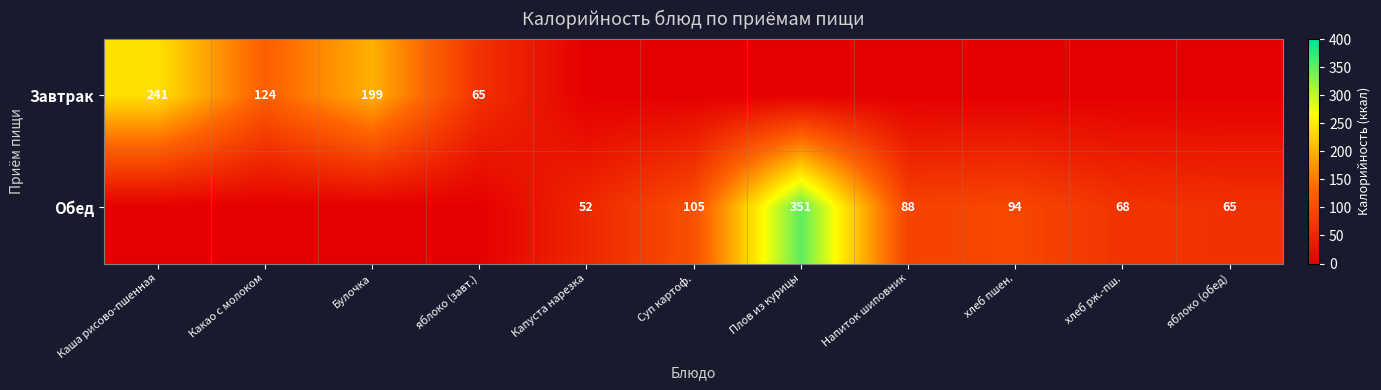

Is it true that Завтрак equals 241 at Каша рисово-пшенная?

True